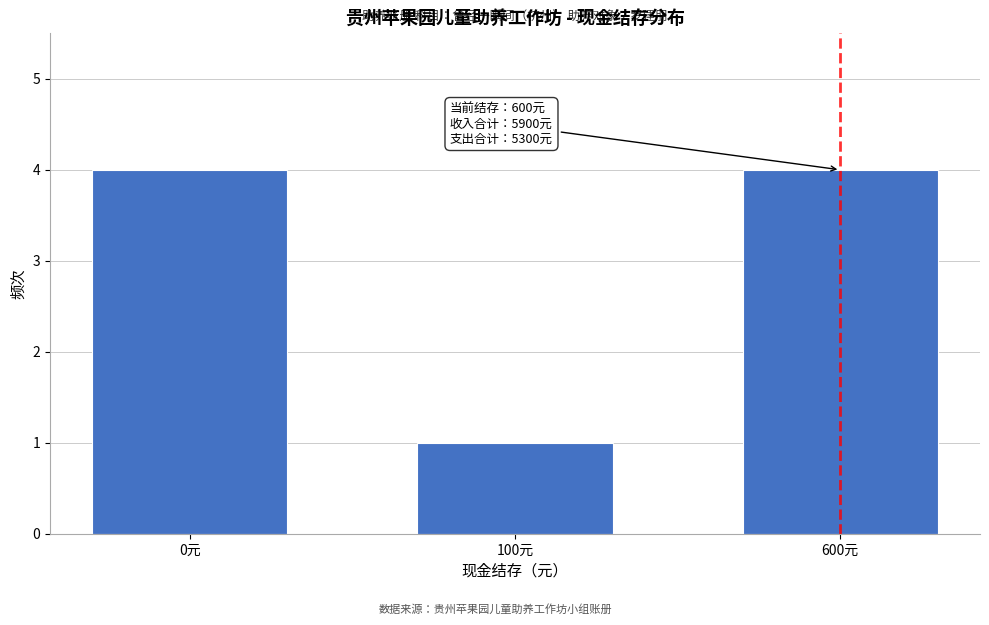

Reading left to right, list all the values displayed in this chart.

0元=4	100元=1	600元=4